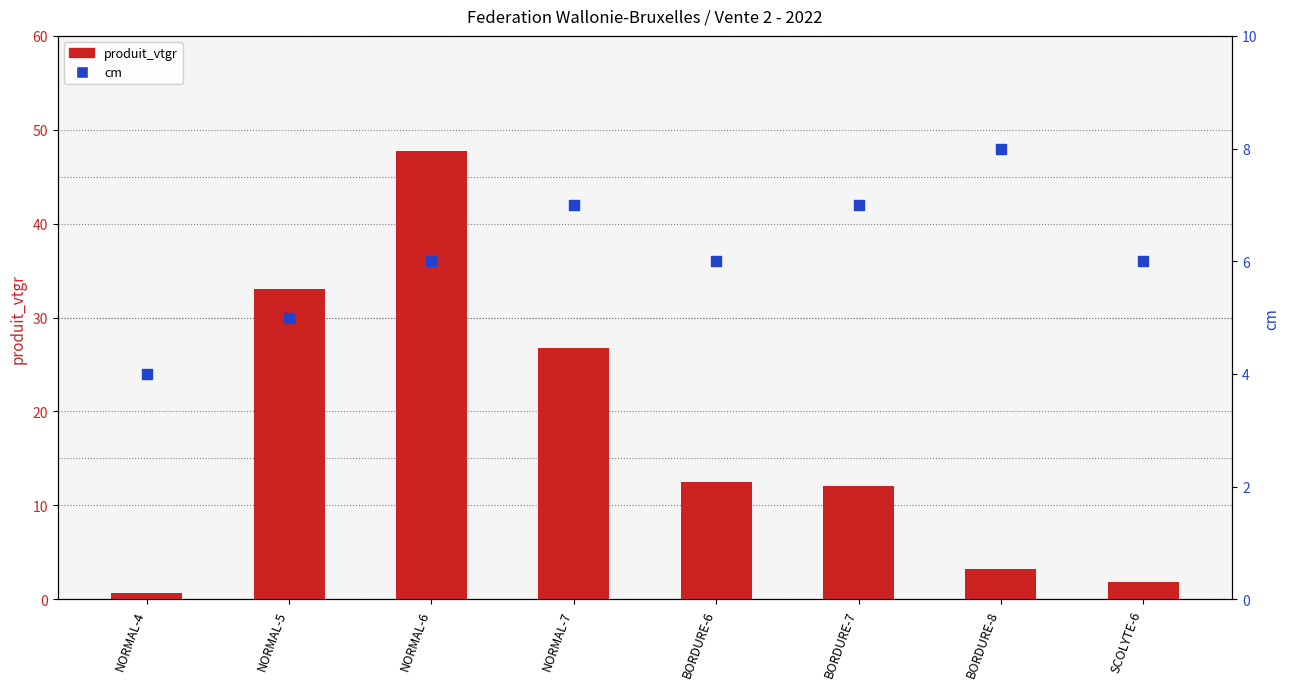

Which series reaches the minimum Y coordinate?

produit_vtgr